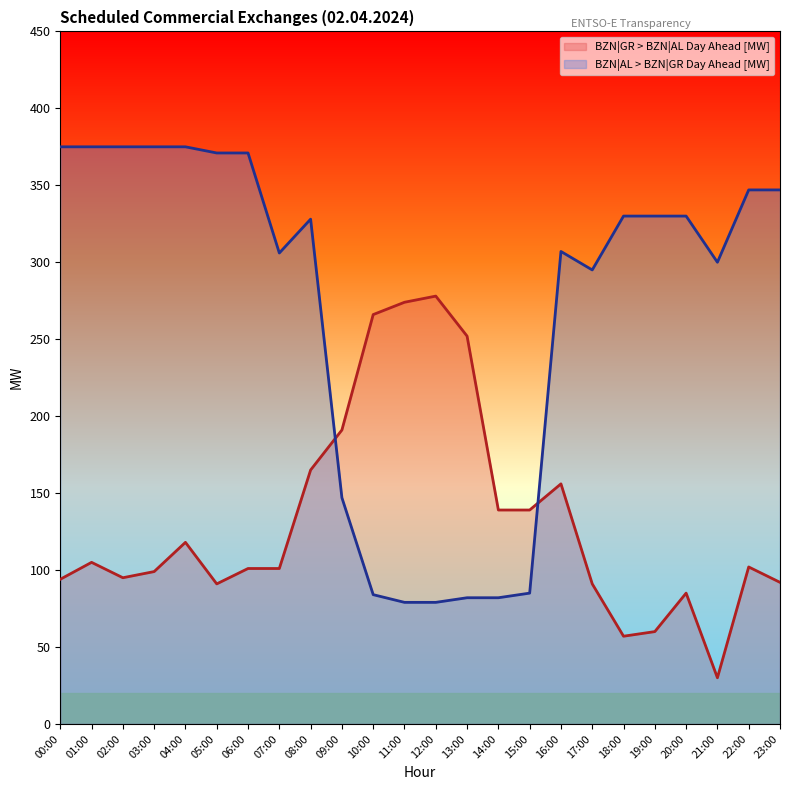

Reading right to left, transcribe all the data shown in this chart.

BZN|GR > BZN|AL Day Ahead [MW]: 92	102	30	85	60	57	91	156	139	139	252	278	274	266	191	165	101	101	91	118	99	95	105	94
BZN|AL > BZN|GR Day Ahead [MW]: 347	347	300	330	330	330	295	307	85	82	82	79	79	84	147	328	306	371	371	375	375	375	375	375